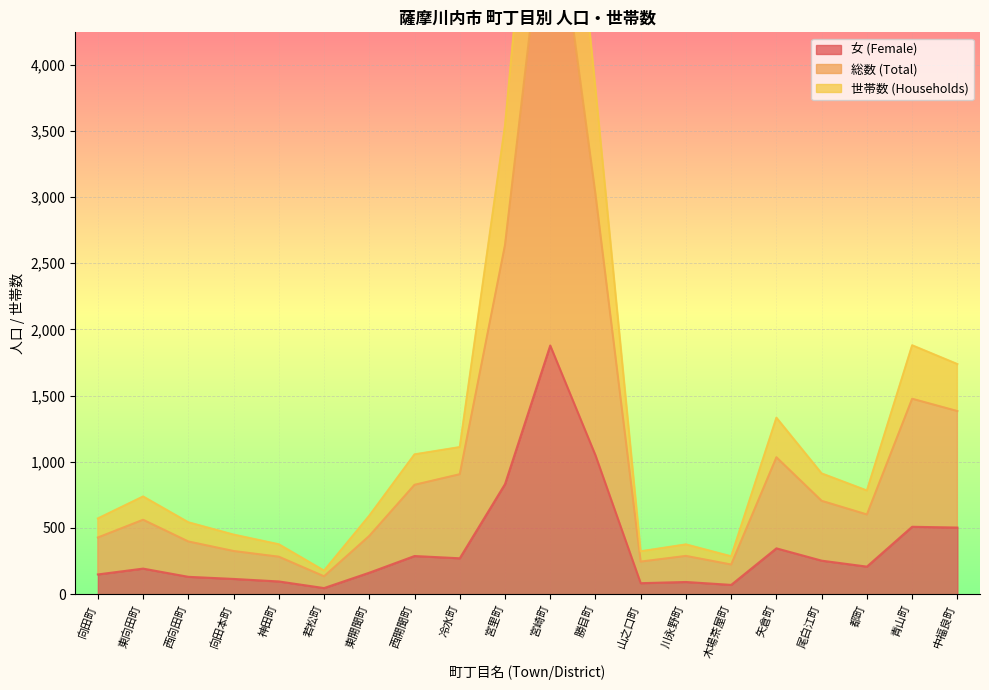

What is the smallest value displayed?

46